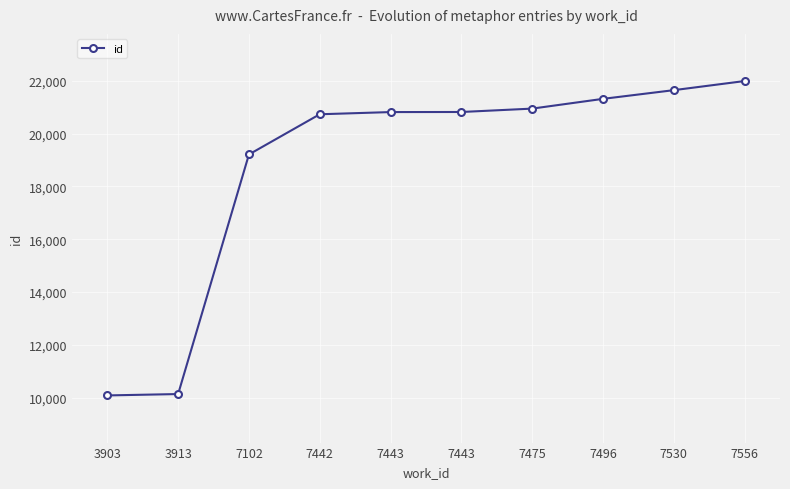

Which label corresponds to the smallest value in the chart?

3903